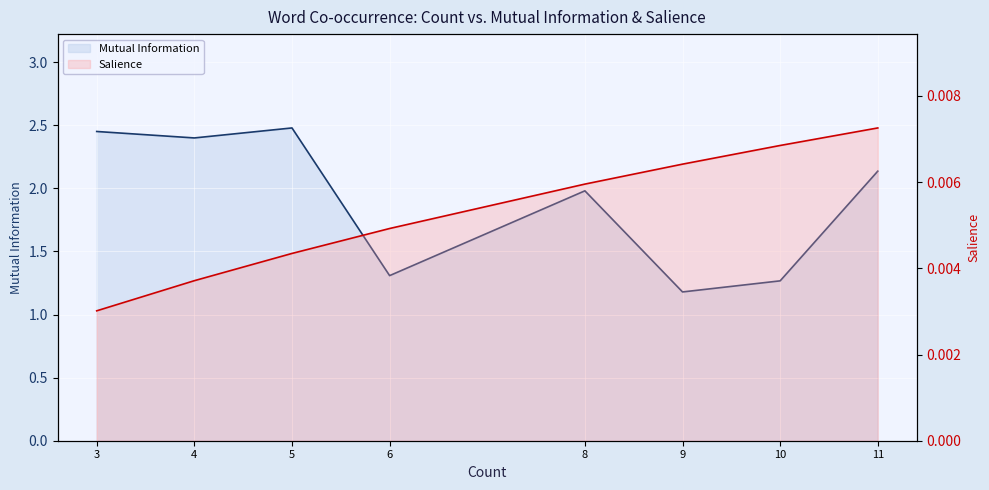

Rank the categories by Mutual Information (line) value from lowest to highest.

9, 10, 6, 8, 11, 4, 3, 5